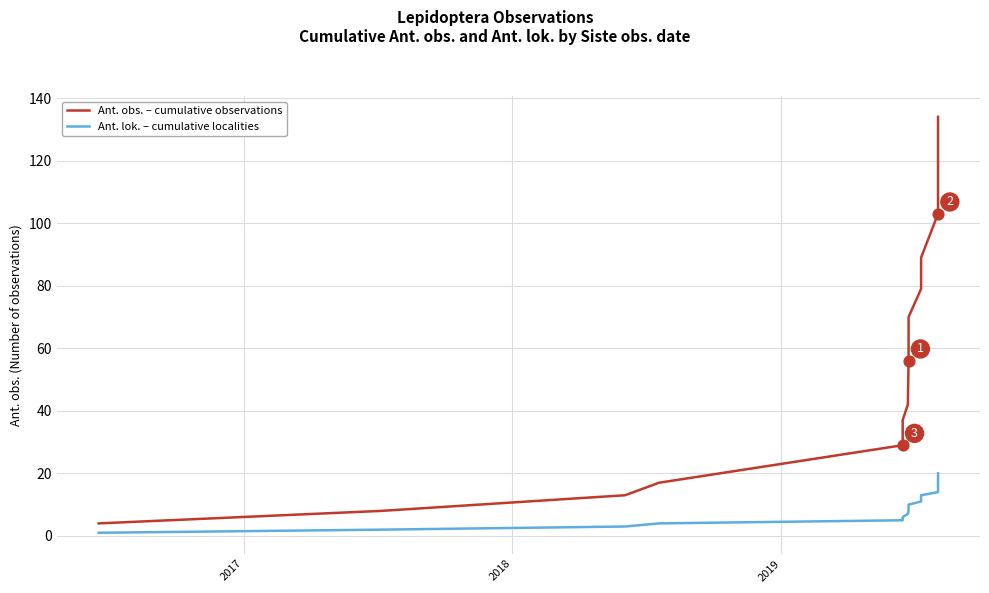

Which series has the largest total across all categories?

Ant. obs. – cumulative observations